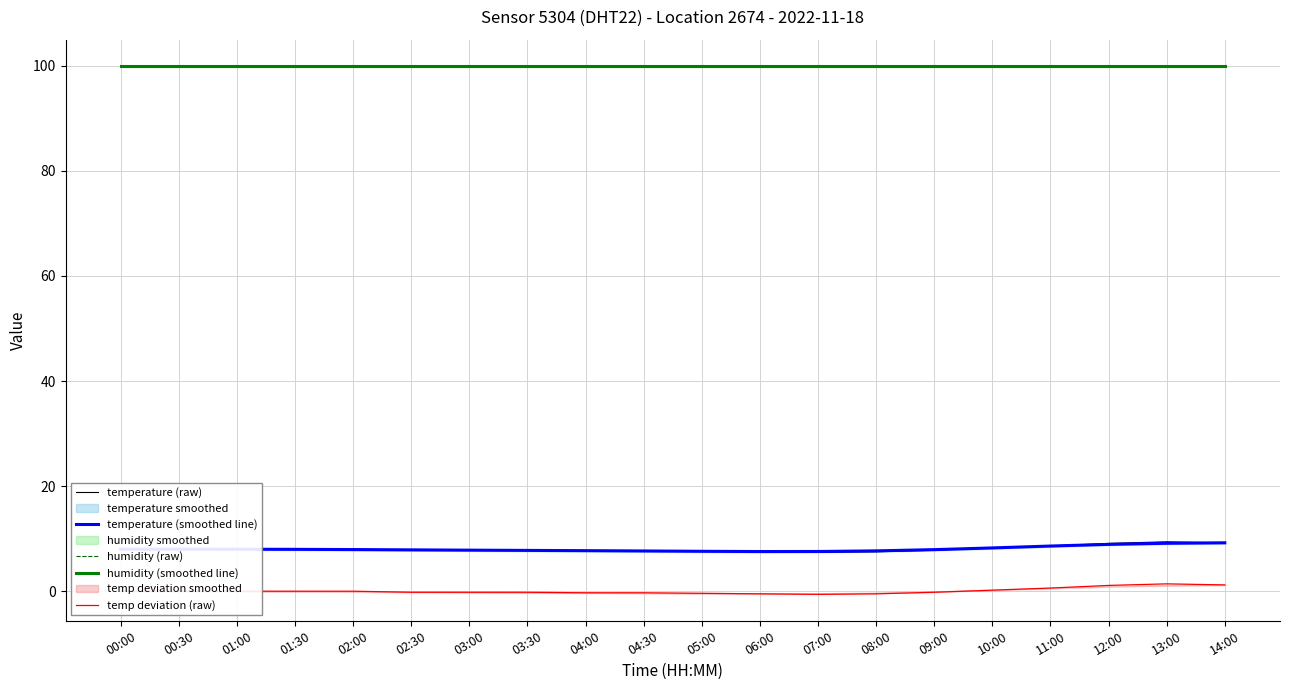

What is the value of the temperature (smoothed line) point at the 20th from the left?

9.2